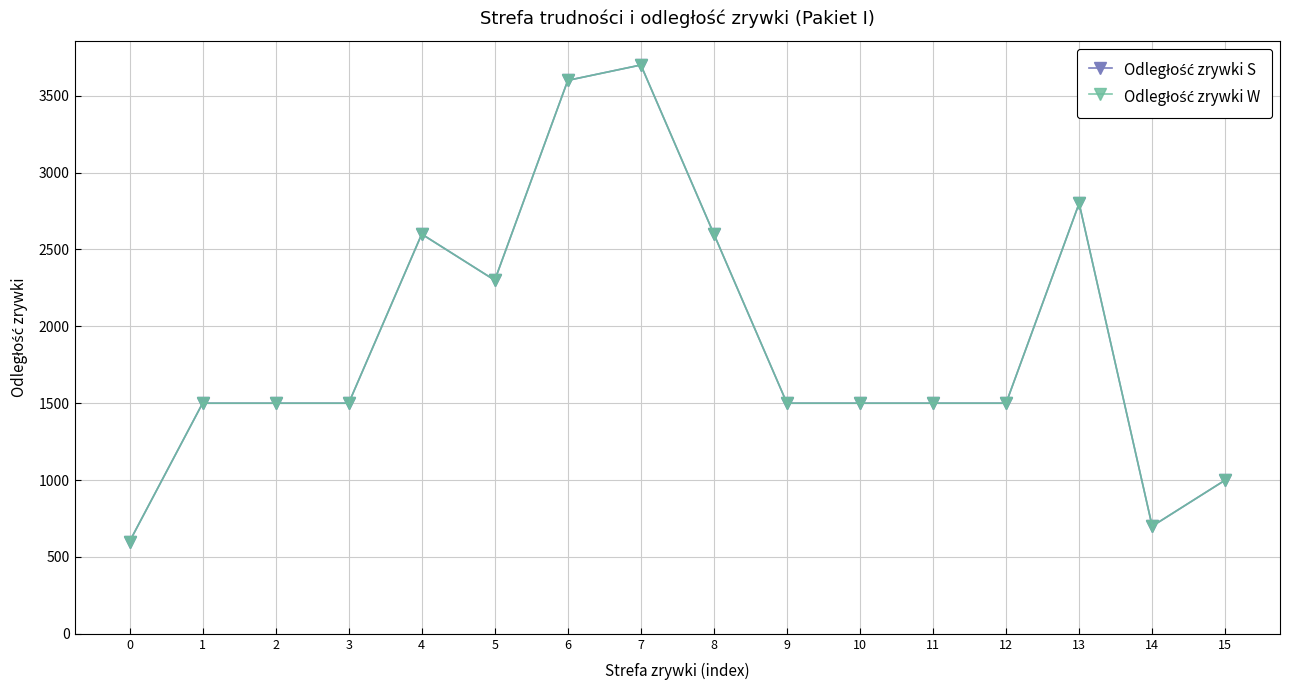

What is the average value of the Odległość zrywki W series?

1900